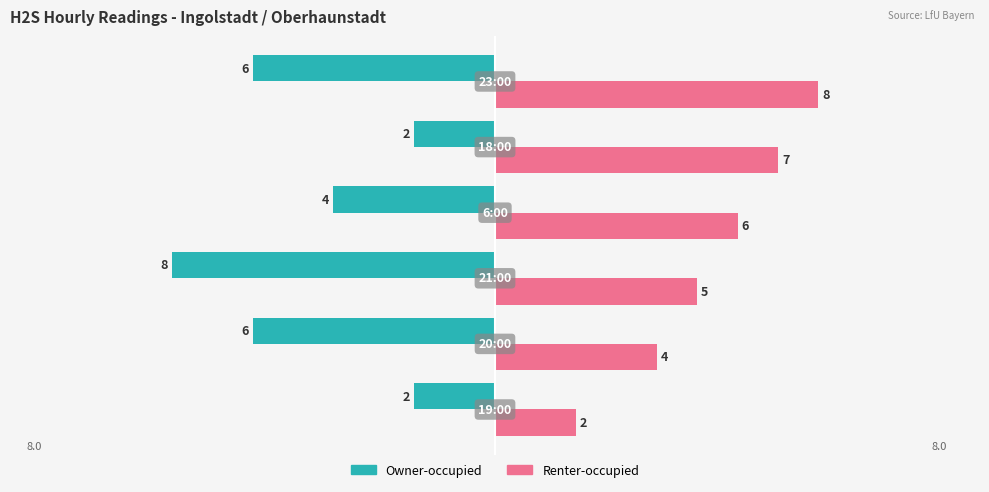

Rank the series by their average value, from lowest to highest.

Owner-occupied, Renter-occupied